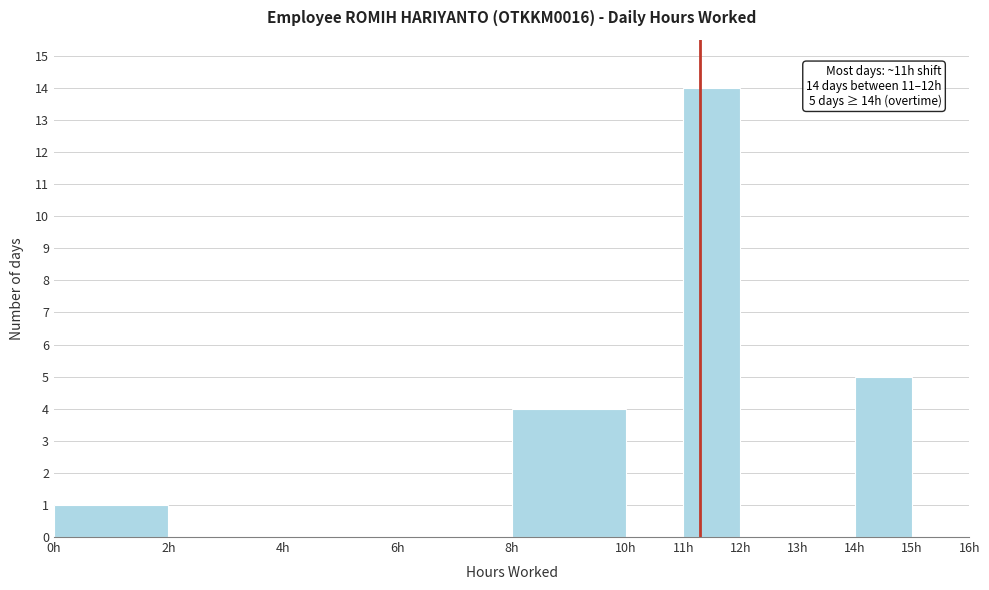

Over which range of the x-axis is the bar tallest?

11 to 12